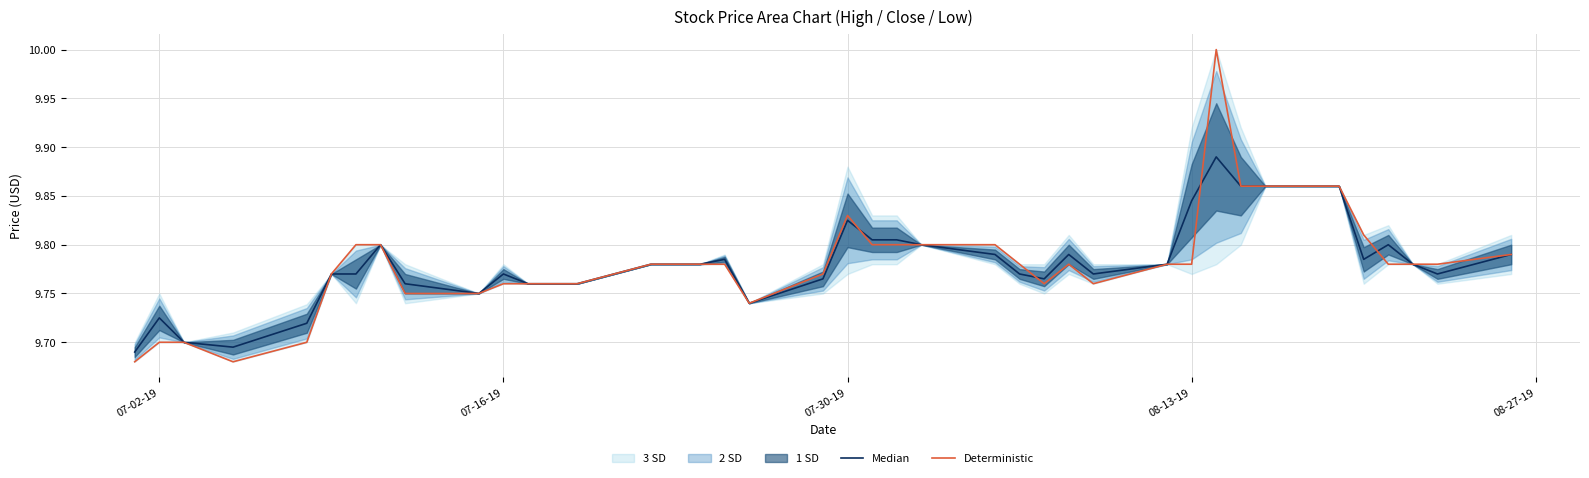

What is the maximum value for Deterministic?

10.0